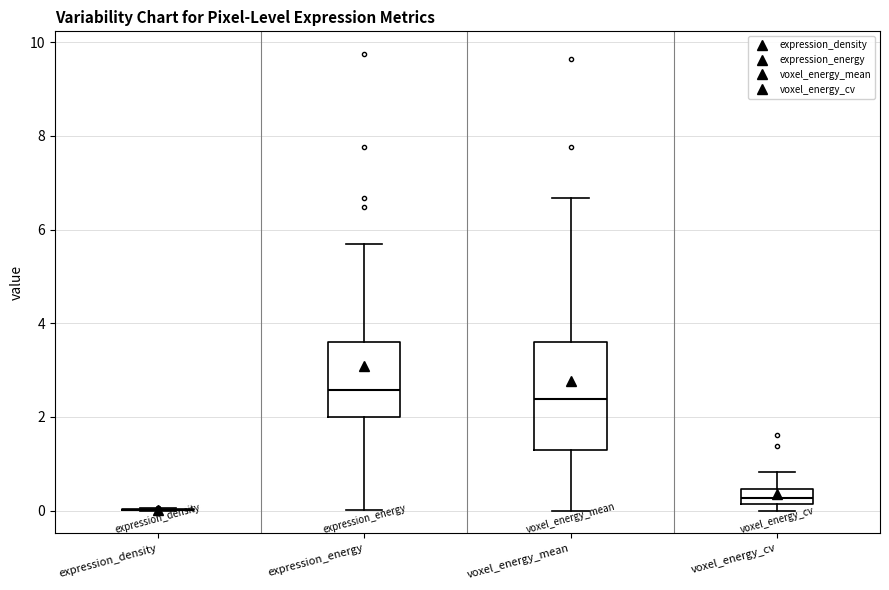

Reading left to right, transcribe this box plot: for each box, give where its median line is, the range the box spans, and where its two whiskers end, as read against the y-axis. The values are not printed on the chart, so give them approximately, as read against the axis.

expression_density: box collapsed to a line at 0.0, whiskers 0.0 to 0.0
expression_energy: median 2.6, box 2.0 to 3.6, whiskers 0.0 to 5.6
voxel_energy_mean: median 2.4, box 1.4 to 3.6, whiskers 0.0 to 6.6
voxel_energy_cv: median 0.2 (inside the box), box 0.2 to 0.4, whiskers 0.0 to 0.8